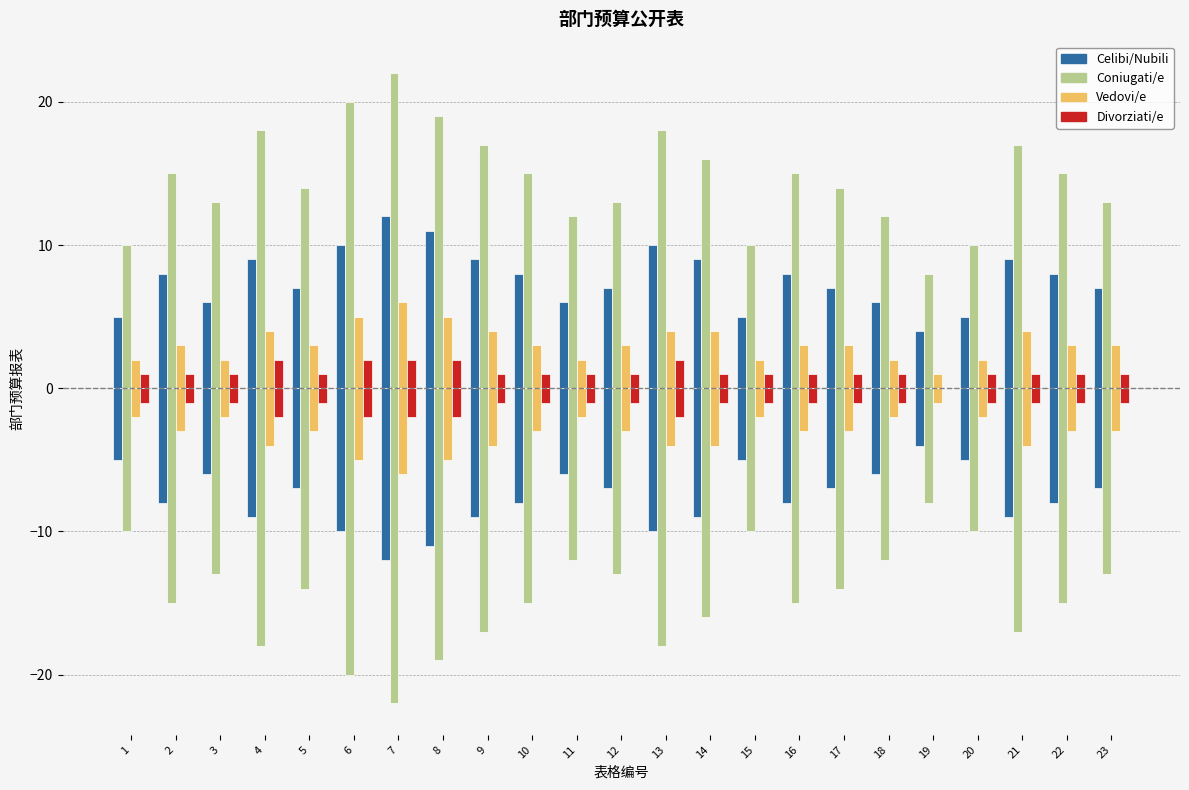

What is the total value across all series at 6?

-37